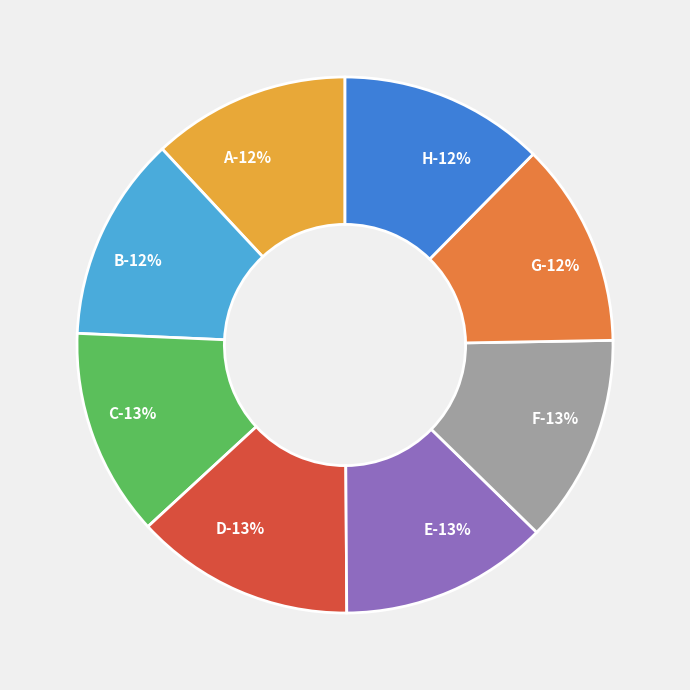

Do H and D together represent more than half of the pie?

No